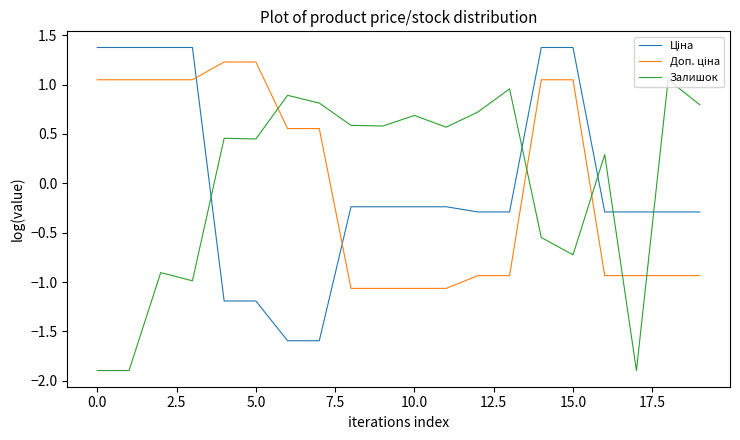

What is the minimum value for Залишок?

-1.9